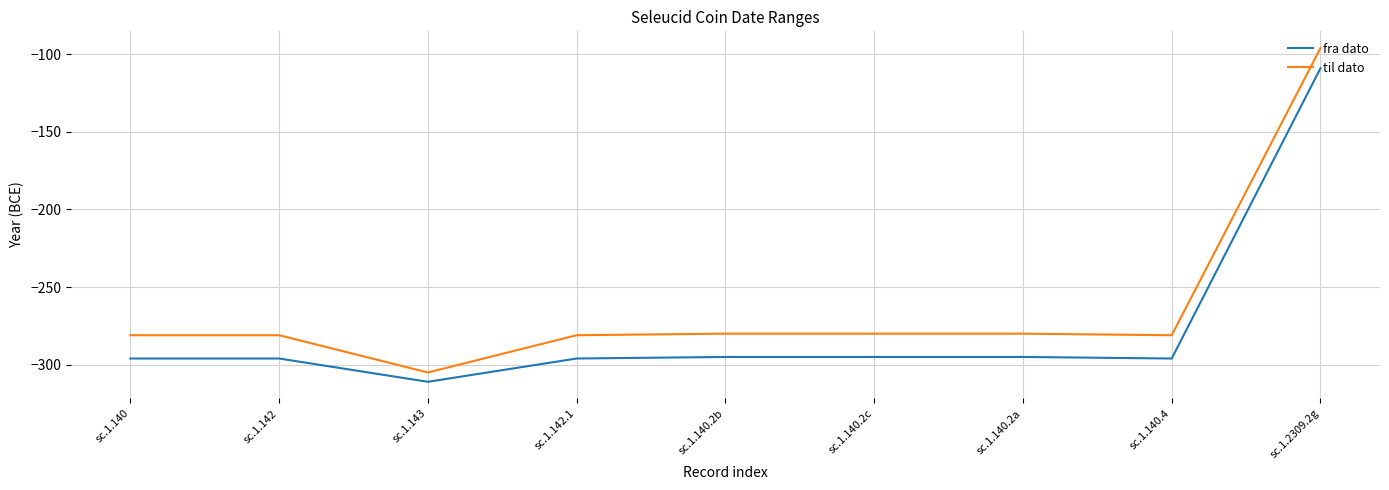

How many lines are shown in the chart?

2